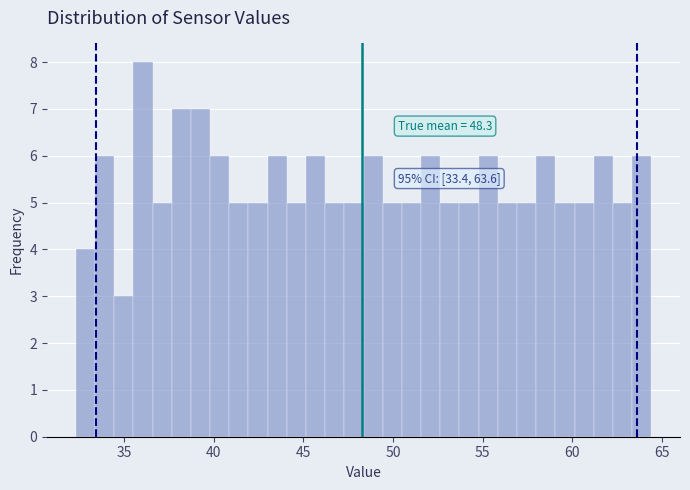

Read against the x-axis, roughly where is the centre of the tallest bar?

36.0